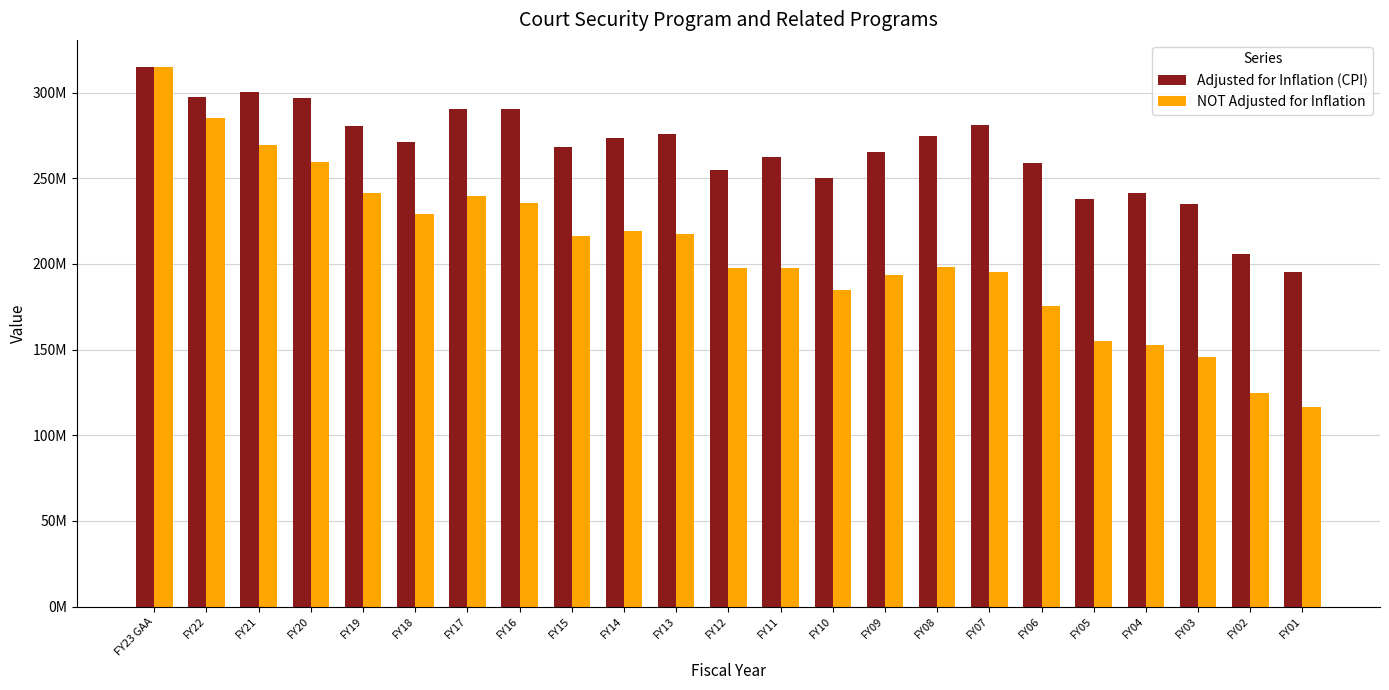

What value does the Adjusted for Inflation (CPI) series have at FY07?

280.8